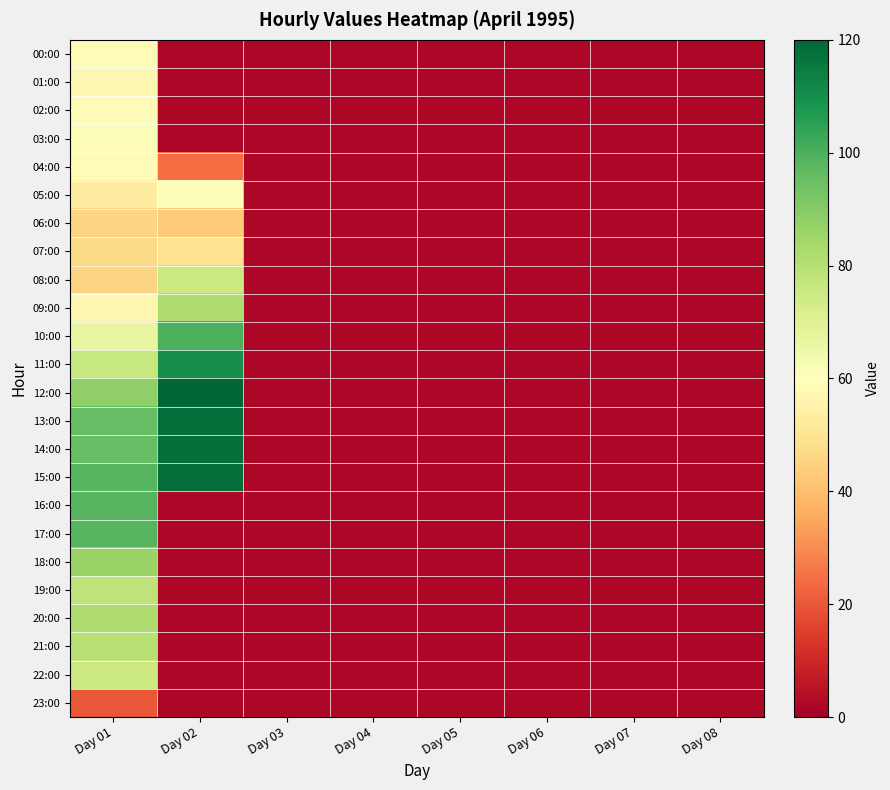

Reading right to left, list all the values displayed in this chart.

00:00: Day 08=2	Day 07=2	Day 06=2	Day 05=2	Day 04=2	Day 03=2	Day 02=2	Day 01=59
01:00: Day 08=2	Day 07=2	Day 06=2	Day 05=2	Day 04=2	Day 03=2	Day 02=2	Day 01=57
02:00: Day 08=2	Day 07=2	Day 06=2	Day 05=2	Day 04=2	Day 03=2	Day 02=2	Day 01=59
03:00: Day 08=2	Day 07=2	Day 06=2	Day 05=2	Day 04=2	Day 03=2	Day 02=2	Day 01=61
04:00: Day 08=2	Day 07=2	Day 06=2	Day 05=2	Day 04=2	Day 03=2	Day 02=24	Day 01=59
05:00: Day 08=2	Day 07=2	Day 06=2	Day 05=2	Day 04=2	Day 03=2	Day 02=61	Day 01=53
06:00: Day 08=2	Day 07=2	Day 06=2	Day 05=2	Day 04=2	Day 03=2	Day 02=43	Day 01=45
07:00: Day 08=2	Day 07=2	Day 06=2	Day 05=2	Day 04=2	Day 03=2	Day 02=49	Day 01=47
08:00: Day 08=2	Day 07=2	Day 06=2	Day 05=2	Day 04=2	Day 03=2	Day 02=75	Day 01=45
09:00: Day 08=2	Day 07=2	Day 06=2	Day 05=2	Day 04=2	Day 03=2	Day 02=82	Day 01=57
10:00: Day 08=2	Day 07=2	Day 06=2	Day 05=2	Day 04=2	Day 03=2	Day 02=100	Day 01=67
11:00: Day 08=2	Day 07=2	Day 06=2	Day 05=2	Day 04=2	Day 03=2	Day 02=110	Day 01=76
12:00: Day 08=2	Day 07=2	Day 06=2	Day 05=2	Day 04=2	Day 03=2	Day 02=120	Day 01=88
13:00: Day 08=2	Day 07=2	Day 06=2	Day 05=2	Day 04=2	Day 03=2	Day 02=118	Day 01=96
14:00: Day 08=2	Day 07=2	Day 06=2	Day 05=2	Day 04=2	Day 03=2	Day 02=118	Day 01=96
15:00: Day 08=2	Day 07=2	Day 06=2	Day 05=2	Day 04=2	Day 03=2	Day 02=118	Day 01=98
16:00: Day 08=2	Day 07=2	Day 06=2	Day 05=2	Day 04=2	Day 03=2	Day 02=2	Day 01=98
17:00: Day 08=2	Day 07=2	Day 06=2	Day 05=2	Day 04=2	Day 03=2	Day 02=2	Day 01=98
18:00: Day 08=2	Day 07=2	Day 06=2	Day 05=2	Day 04=2	Day 03=2	Day 02=2	Day 01=86
19:00: Day 08=2	Day 07=2	Day 06=2	Day 05=2	Day 04=2	Day 03=2	Day 02=2	Day 01=78
20:00: Day 08=2	Day 07=2	Day 06=2	Day 05=2	Day 04=2	Day 03=2	Day 02=2	Day 01=82
21:00: Day 08=2	Day 07=2	Day 06=2	Day 05=2	Day 04=2	Day 03=2	Day 02=2	Day 01=80
22:00: Day 08=2	Day 07=2	Day 06=2	Day 05=2	Day 04=2	Day 03=2	Day 02=2	Day 01=75
23:00: Day 08=2	Day 07=2	Day 06=2	Day 05=2	Day 04=2	Day 03=2	Day 02=2	Day 01=20